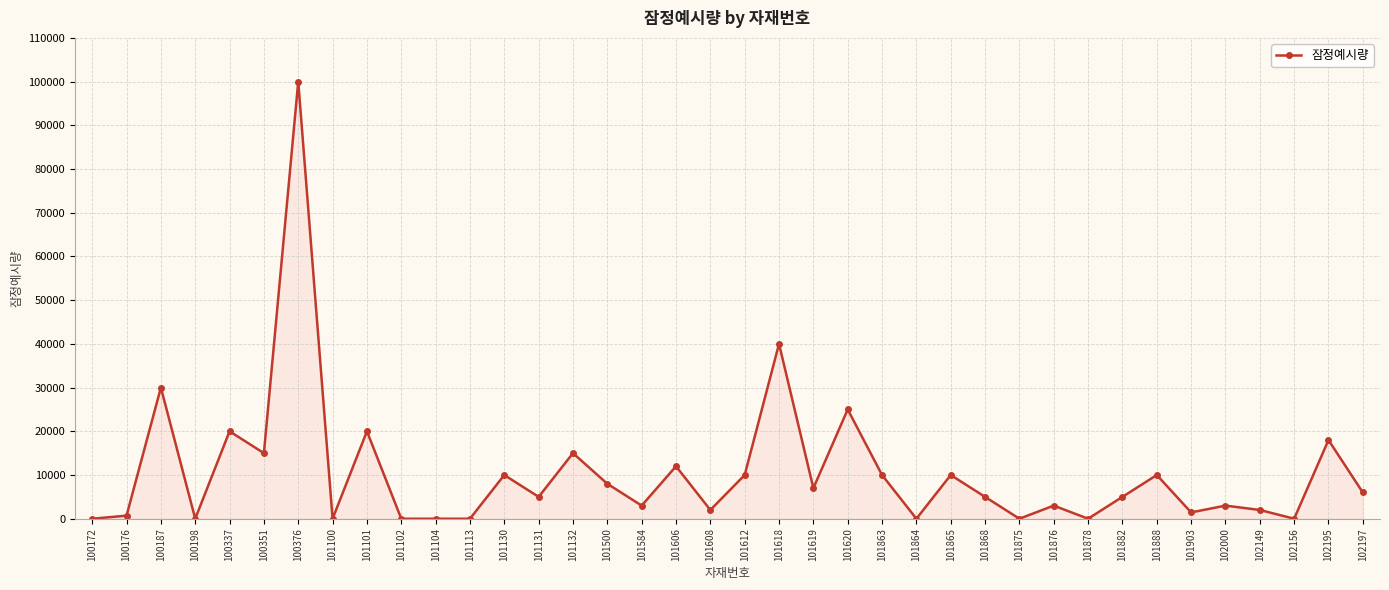

True or false: the data shows 10000 at 101612.

True